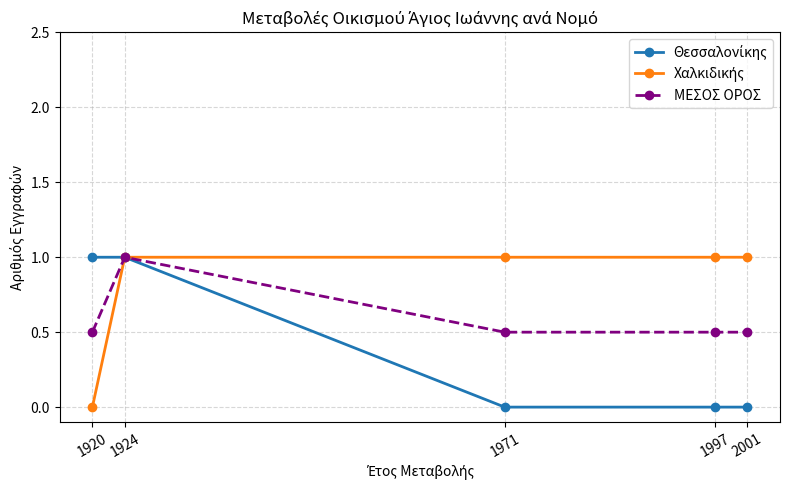

What is the total value across all series at 1971?

1.5